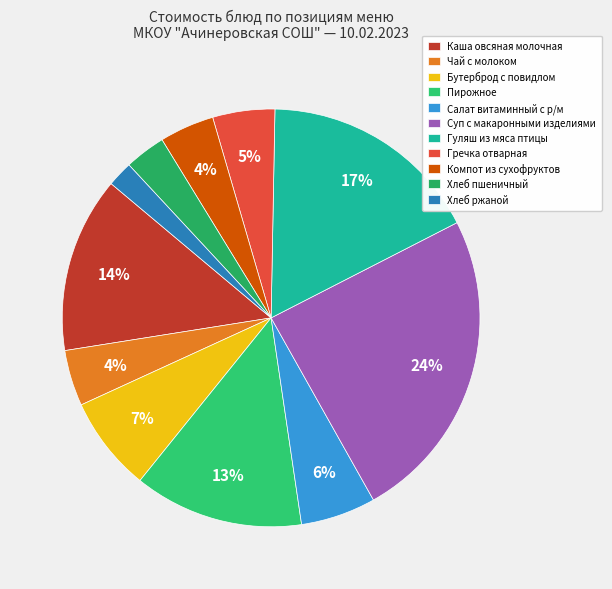

To the nearest percent, what is the average slice percentage?

9%